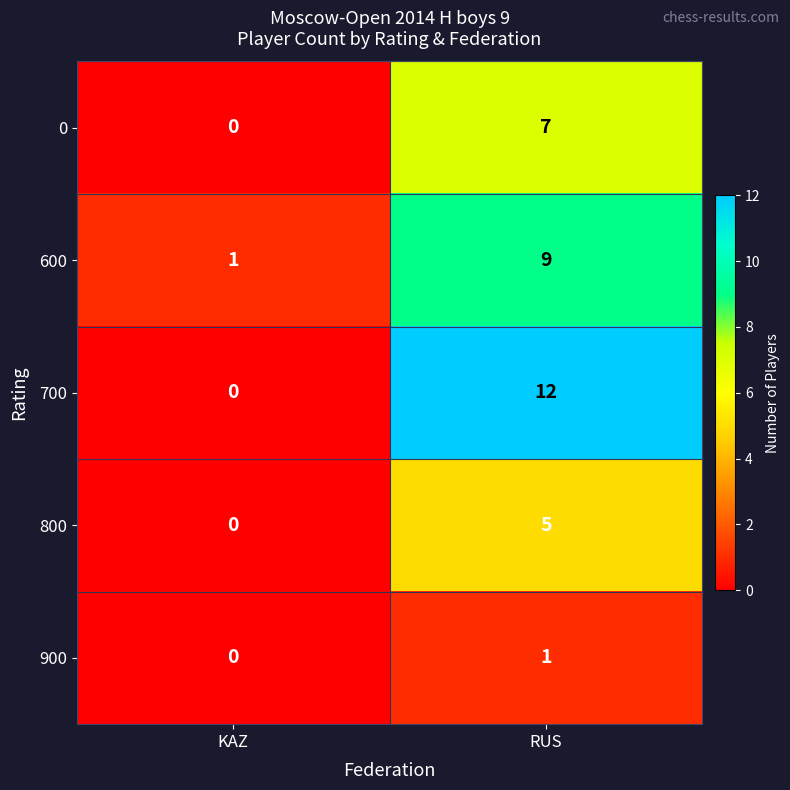

Reading left to right, transcribe all the data shown in this chart.

0: KAZ=0	RUS=7
600: KAZ=1	RUS=9
700: KAZ=0	RUS=12
800: KAZ=0	RUS=5
900: KAZ=0	RUS=1